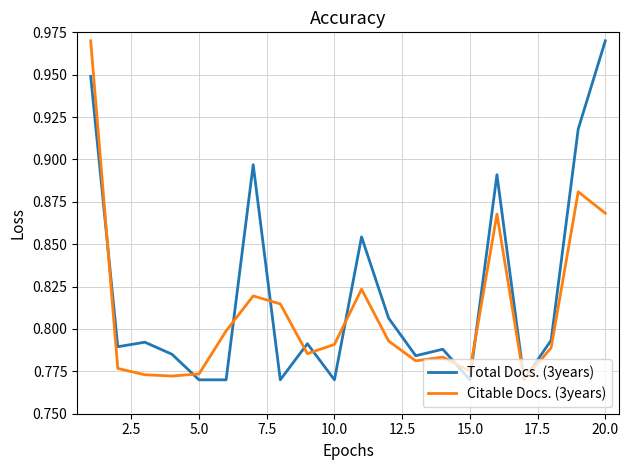

Rank the series by their average value, from highest to lowest.

Total Docs. (3years), Citable Docs. (3years)